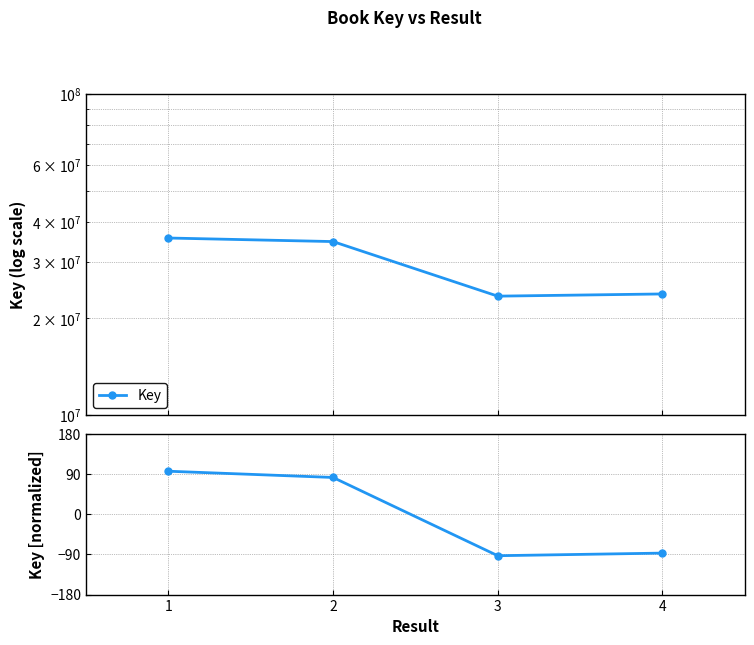

Which category has the highest value across all series?

1